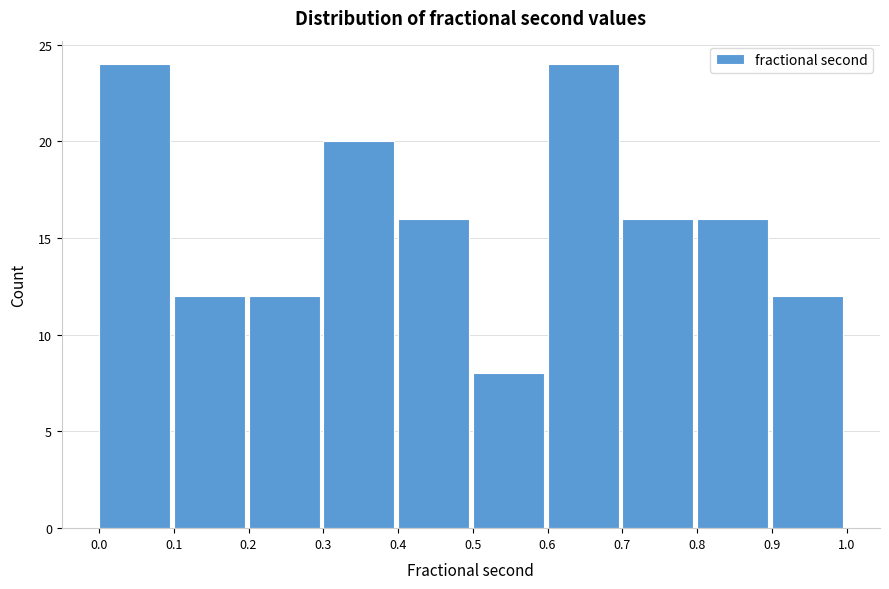

Reading left to right, list every bar in this chart as the range it spans on the x-axis followed by its height. The values are not printed on the chart, so give them approximately, as read against the axis.

0.0 to 0.1: 24
0.1 to 0.2: 12
0.2 to 0.3: 12
0.3 to 0.4: 20
0.4 to 0.5: 16
0.5 to 0.6: 8
0.6 to 0.7: 24
0.7 to 0.8: 16
0.8 to 0.9: 16
0.9 to 1.0: 12